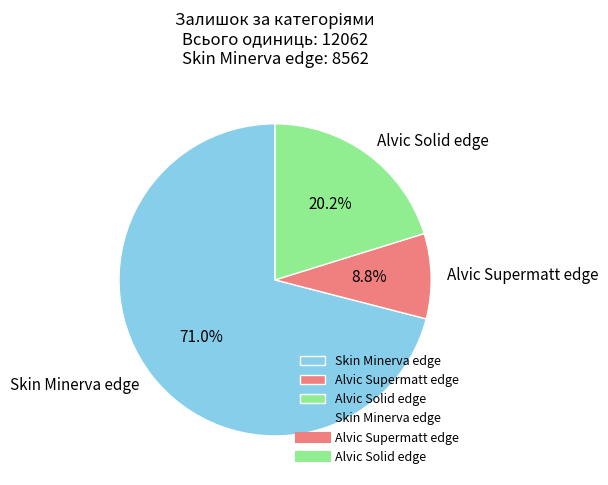

Approximately how many times larger is the value at Skin Minerva edge compared to Alvic Solid edge?

3.5